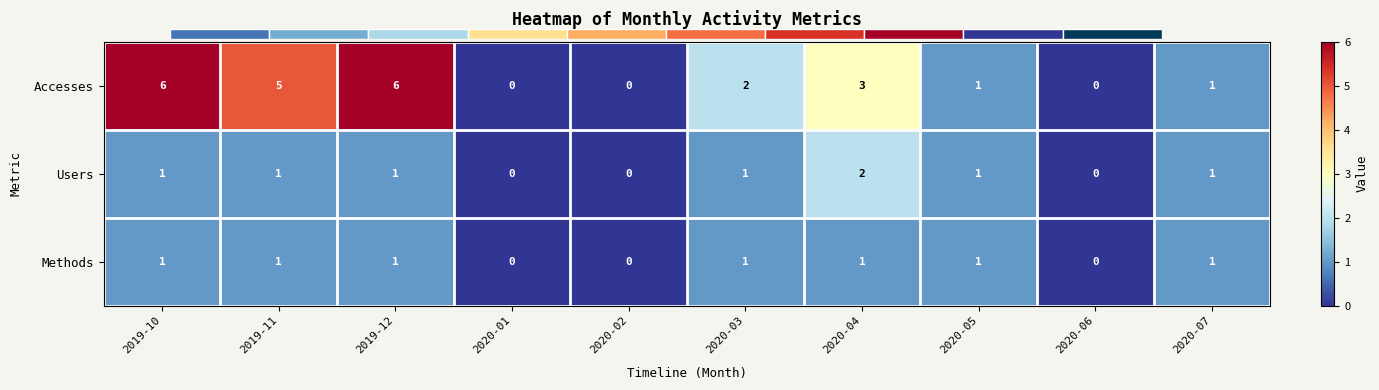

Is it true that Users equals 1 at 2020-07?

True